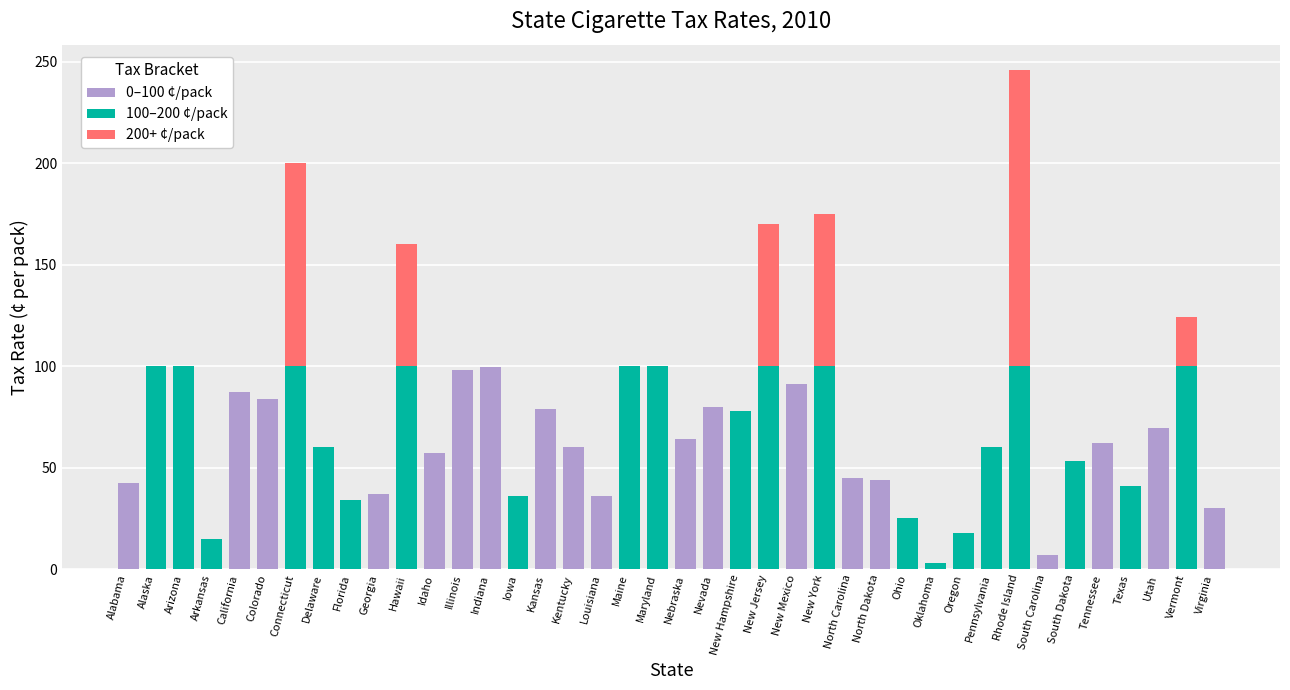

What are all the series names shown in the legend?

0–100 ¢/pack, 100–200 ¢/pack, 200+ ¢/pack